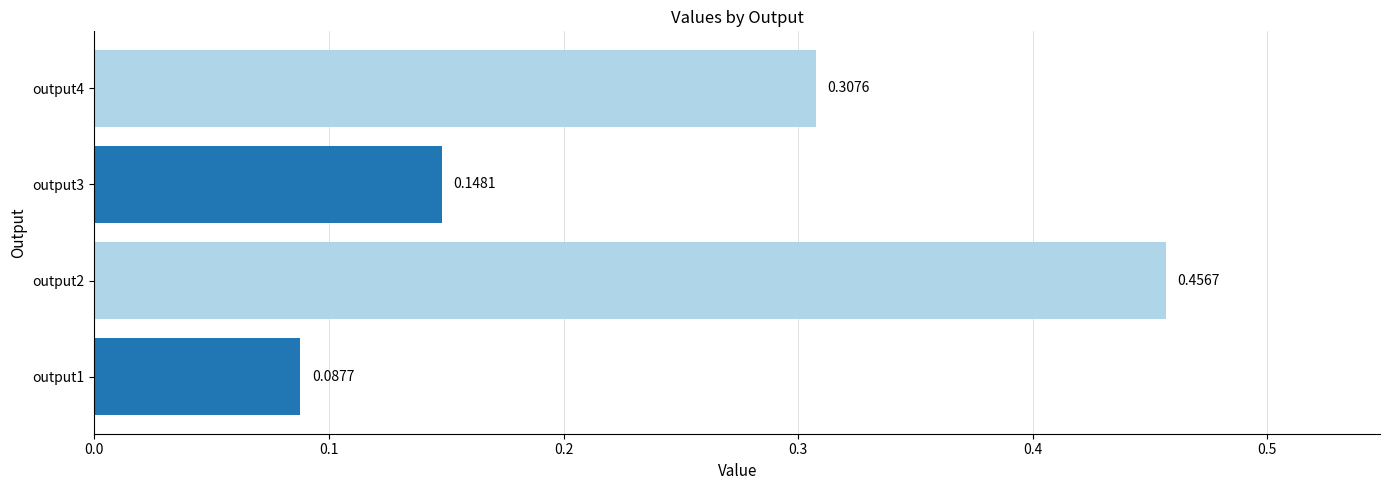

How many bars are there in total?

4